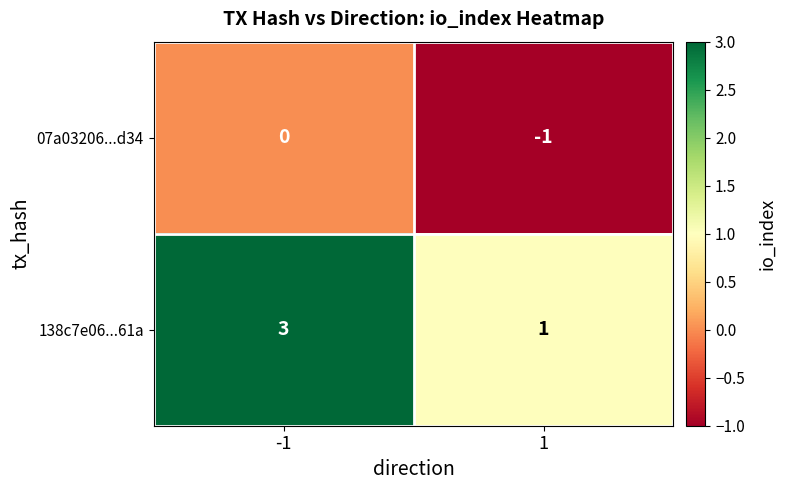

Count the number of categories in the chart.

2